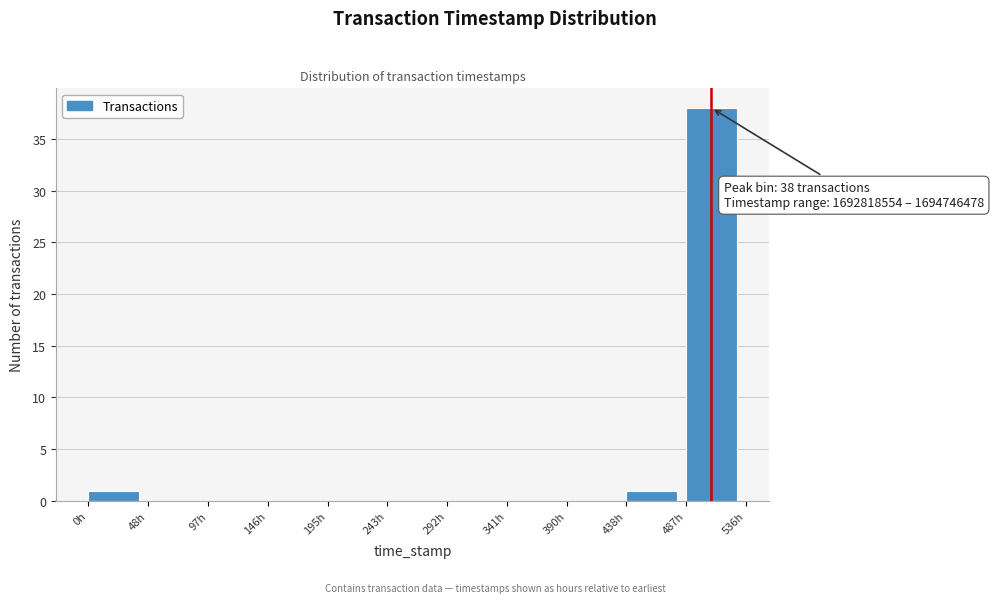

Over which range of the x-axis is the bar tallest?

490 to 535